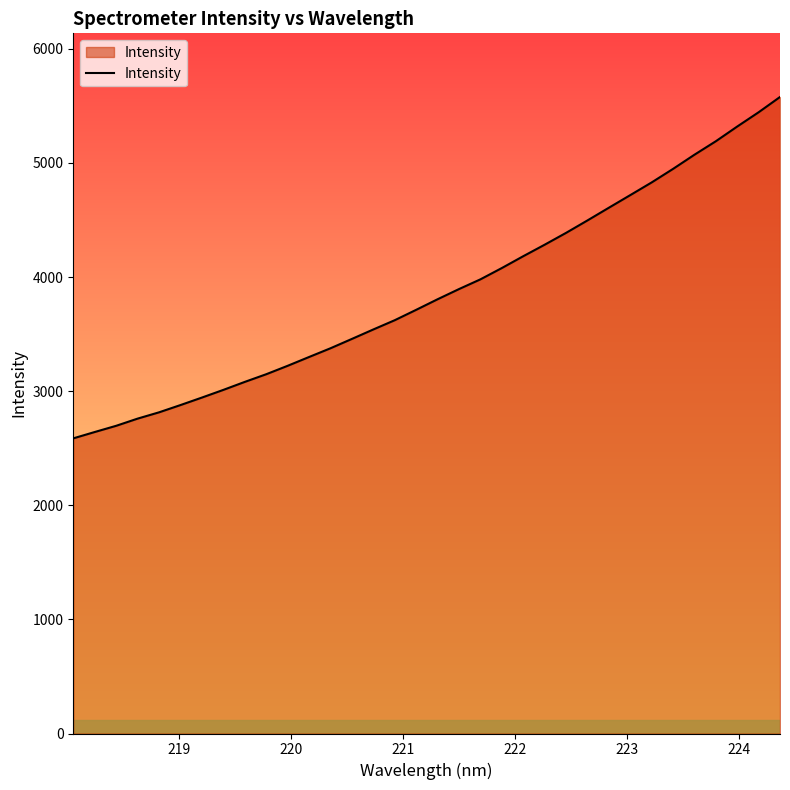

What is the minimum value shown in the chart?

2586.6